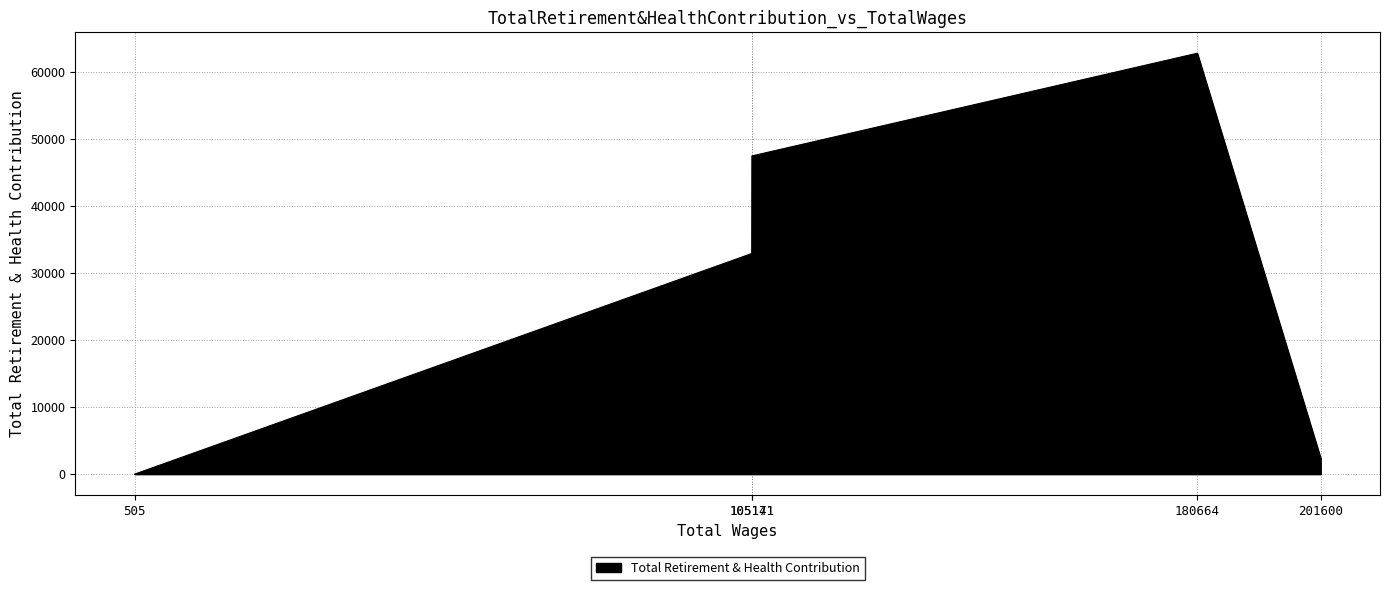

What is the change in value from 105171.0 to 105141.0?

-14569